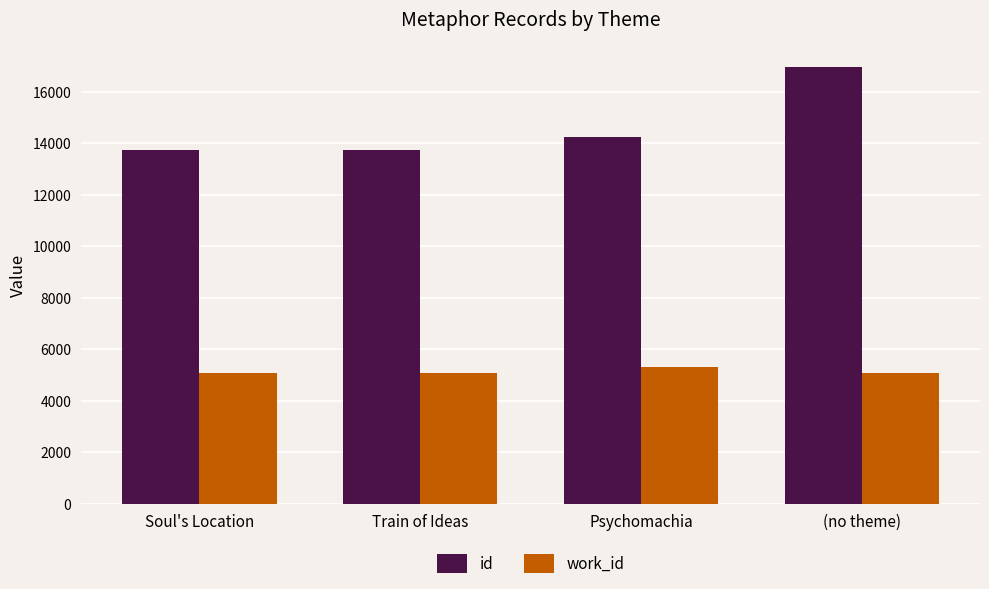

What is the total value across all series at (no theme)?

22048